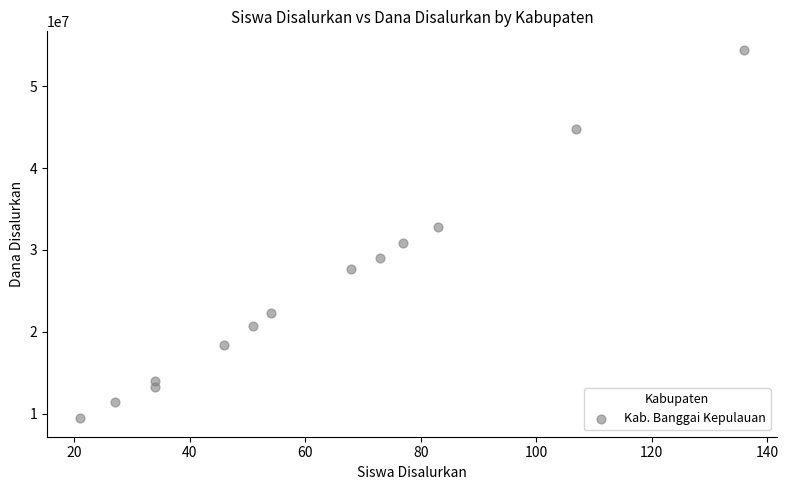

What is the range of X values (max minus min)?

115